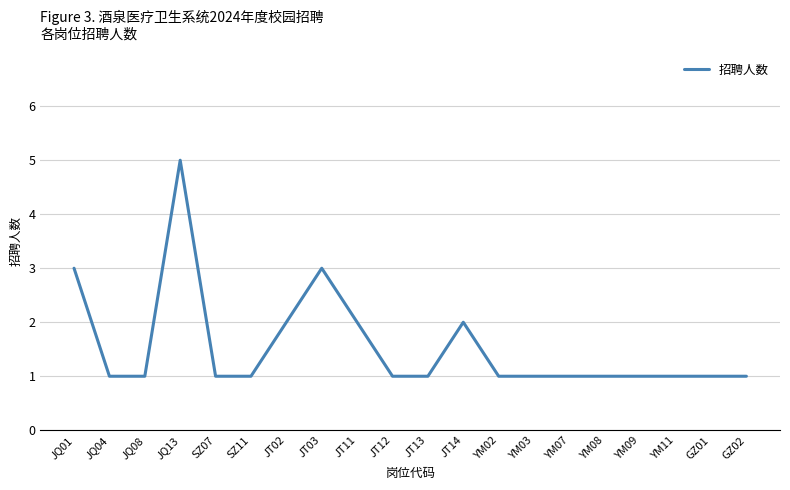

What is the greatest value displayed?

5